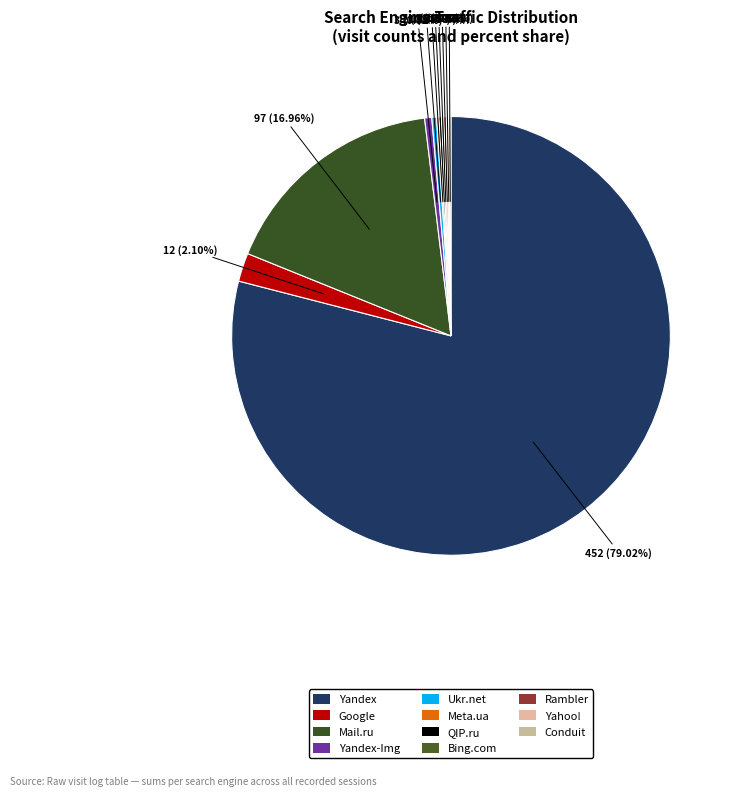

The Yandex slice represents 79% of the pie. True or false?

True